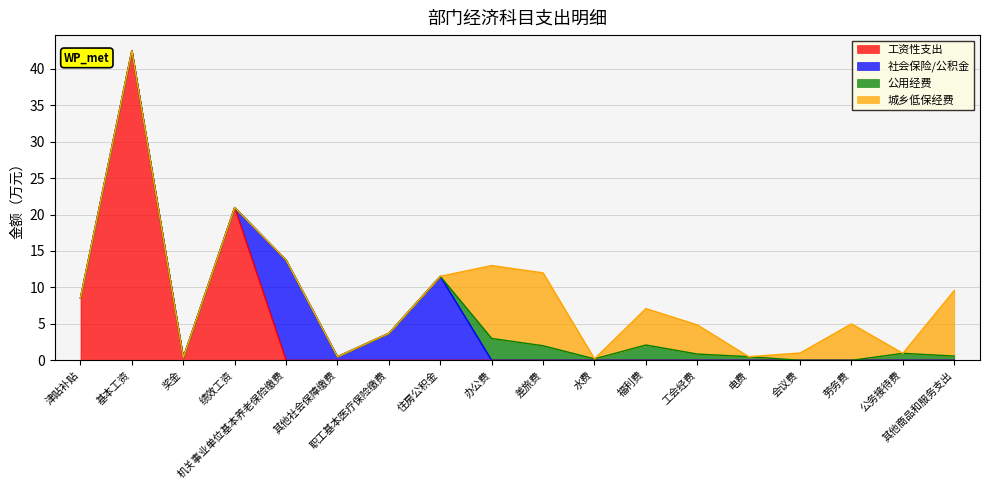

Reading left to right, what are all the values shown in this chart?

工资性支出: 津贴补贴=8.6	基本工资=42.5	奖金=0.4	绩效工资=21.0	机关事业单位基本养老保险缴费=0.0	其他社会保障缴费=0.0	职工基本医疗保险缴费=0.0	住房公积金=0.0	办公费=0.0	差旅费=0.0	水费=0.0	福利费=0.0	工会经费=0.0	电费=0.0	会议费=0.0	劳务费=0.0	公务接待费=0.0	其他商品和服务支出=0.0
社会保险/公积金: 津贴补贴=0.0	基本工资=0.0	奖金=0.0	绩效工资=0.0	机关事业单位基本养老保险缴费=13.8	其他社会保障缴费=0.5	职工基本医疗保险缴费=3.7	住房公积金=11.5	办公费=0.0	差旅费=0.0	水费=0.0	福利费=0.0	工会经费=0.0	电费=0.0	会议费=0.0	劳务费=0.0	公务接待费=0.0	其他商品和服务支出=0.0
公用经费: 津贴补贴=0.0	基本工资=0.0	奖金=0.0	绩效工资=0.0	机关事业单位基本养老保险缴费=0.0	其他社会保障缴费=0.0	职工基本医疗保险缴费=0.0	住房公积金=0.0	办公费=3.0	差旅费=2.0	水费=0.2	福利费=2.1	工会经费=0.9	电费=0.5	会议费=0.0	劳务费=0.0	公务接待费=1.0	其他商品和服务支出=0.6
城乡低保经费: 津贴补贴=0.0	基本工资=0.0	奖金=0.0	绩效工资=0.0	机关事业单位基本养老保险缴费=0.0	其他社会保障缴费=0.0	职工基本医疗保险缴费=0.0	住房公积金=0.0	办公费=10.0	差旅费=10.0	水费=0.0	福利费=5.0	工会经费=4.0	电费=0.0	会议费=1.0	劳务费=5.0	公务接待费=0.0	其他商品和服务支出=9.0